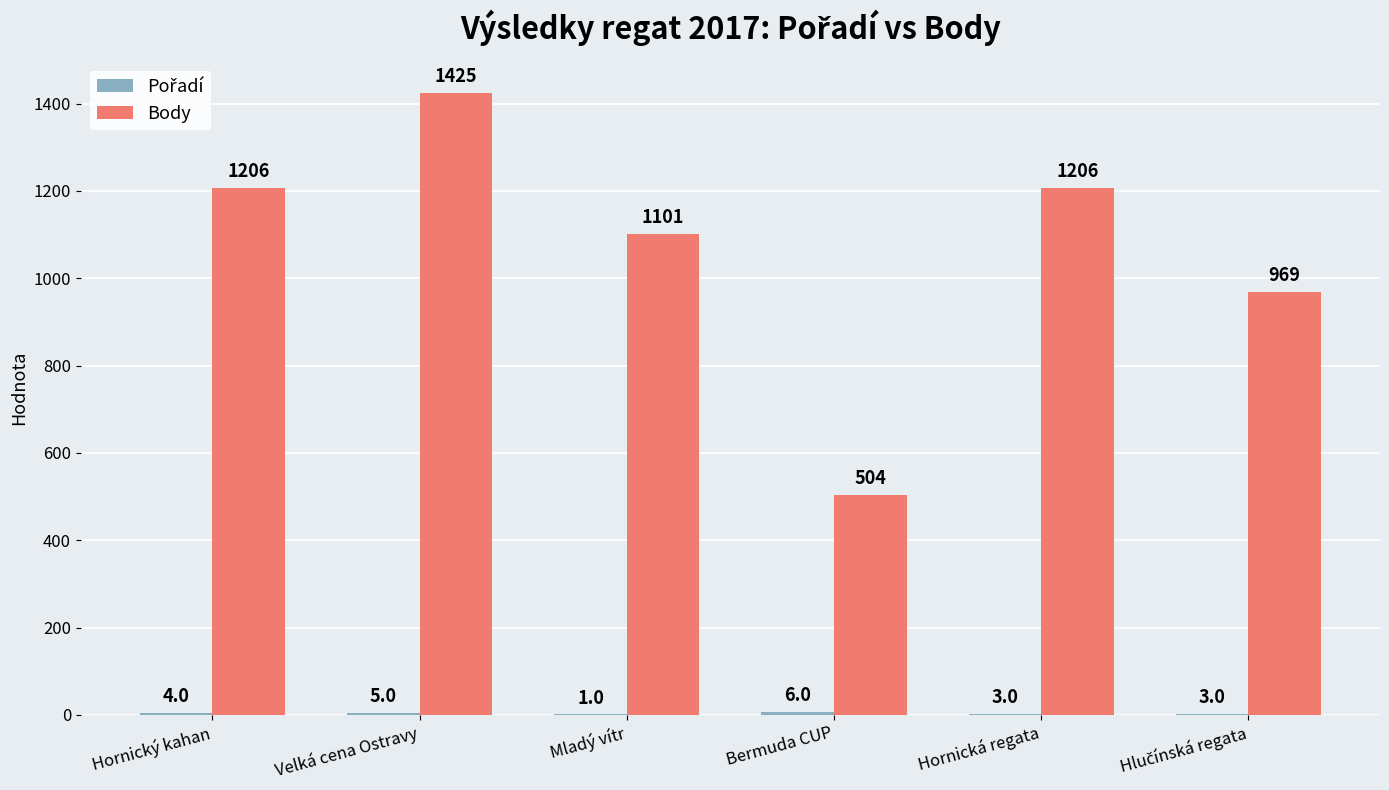

Between Velká cena Ostravy and Mladý vítr, which series saw the biggest shift?

Body